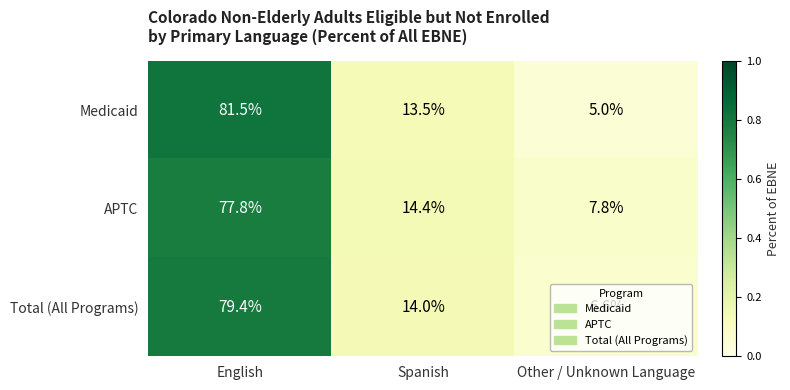

Where does the Medicaid series first go above 13?

English